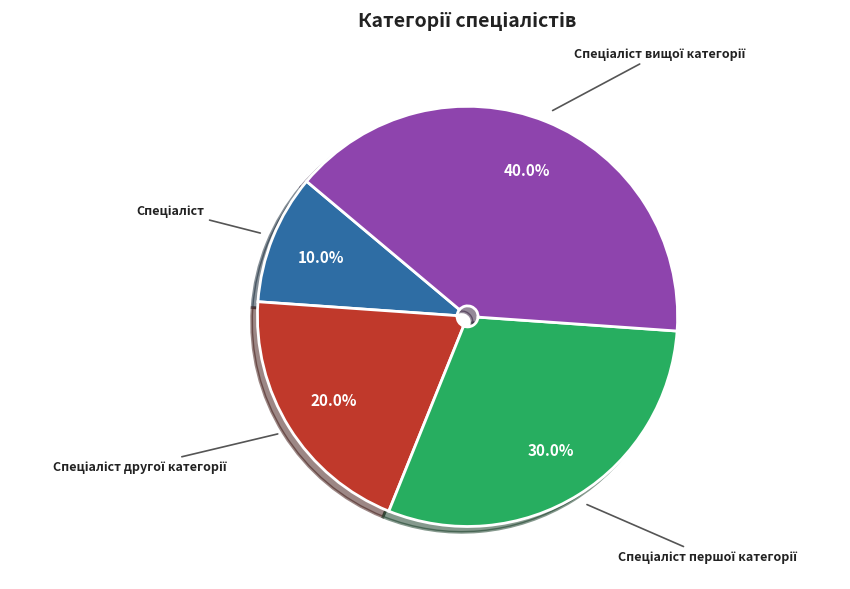

Is there a majority slice in this chart?

No